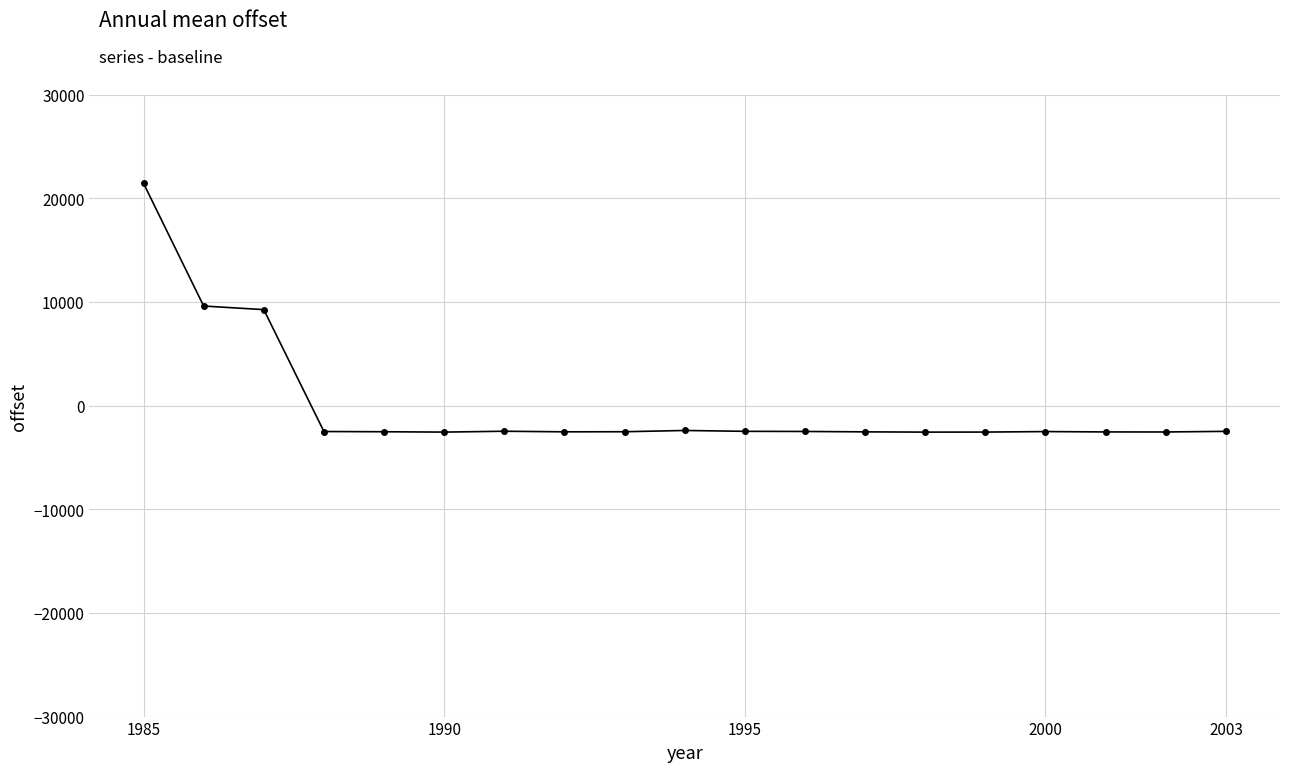

How many data points does each series have?

19